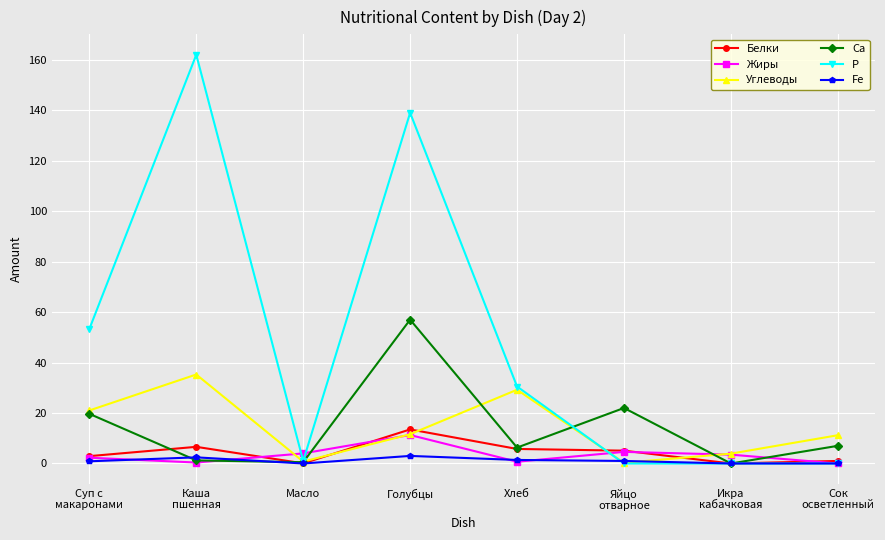

Is it true that Белки equals 5.7 at Голубцы?

False